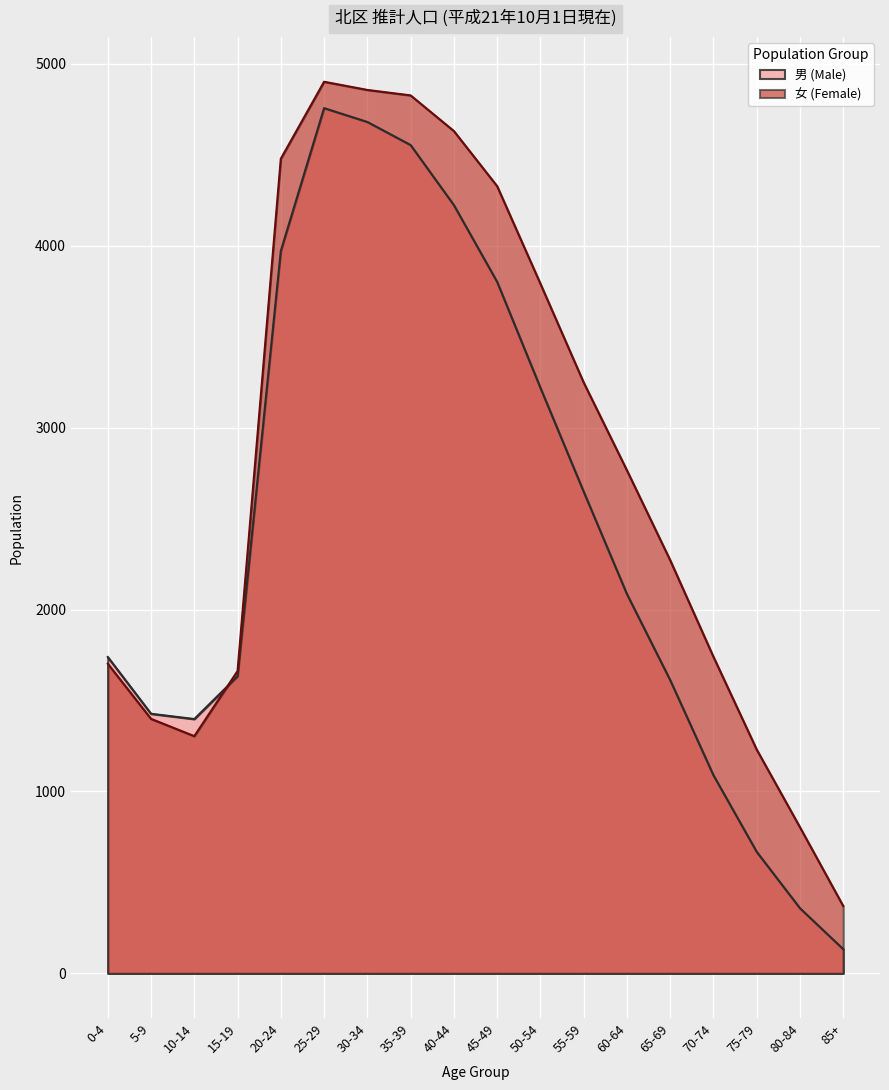

Reading left to right, what are all the values shown in this chart?

男 (Male): 1739	1427	1398	1633	3971	4756	4680	4553	4223	3801	3219	2648	2085	1612	1089	668	358	133
女 (Female): 1702	1399	1304	1662	4478	4901	4856	4826	4630	4327	3791	3248	2765	2271	1740	1230	803	370